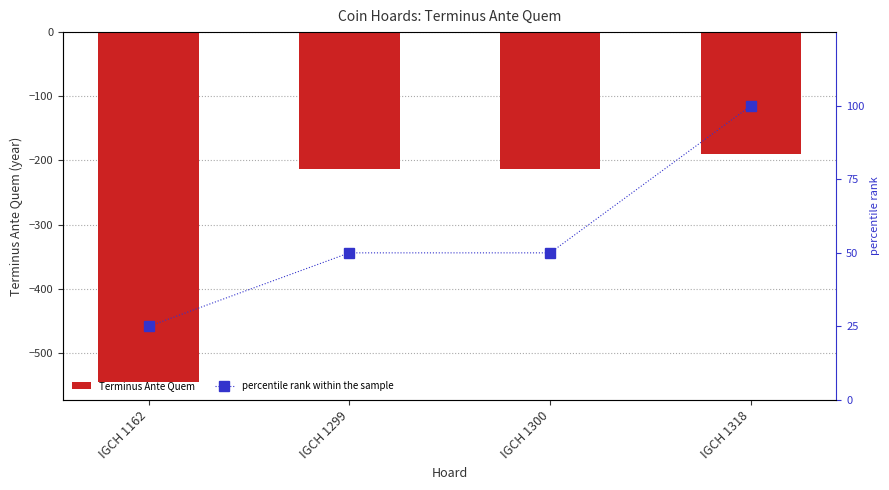

Between IGCH 1162 and IGCH 1318, which series saw the biggest shift?

Terminus Ante Quem